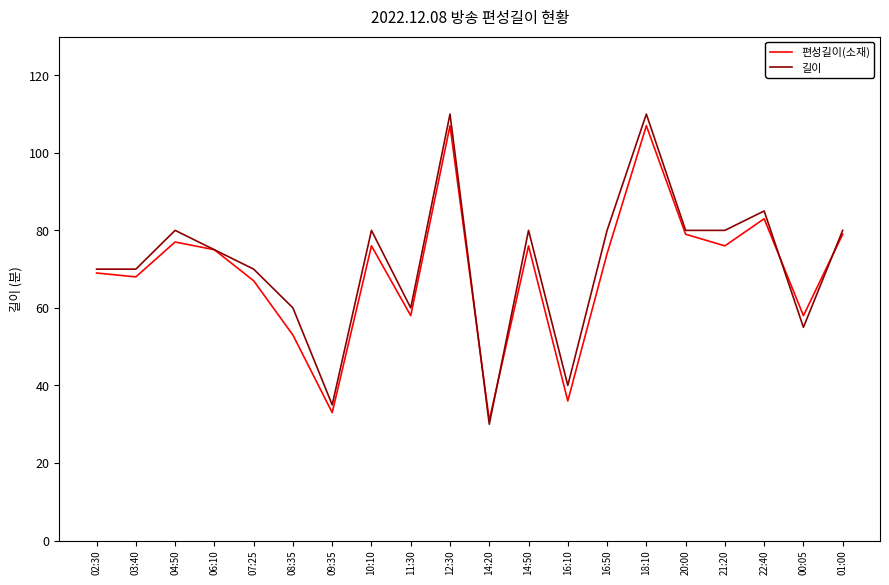

True or false: 길이 has a value of 76 at 18:10.

False